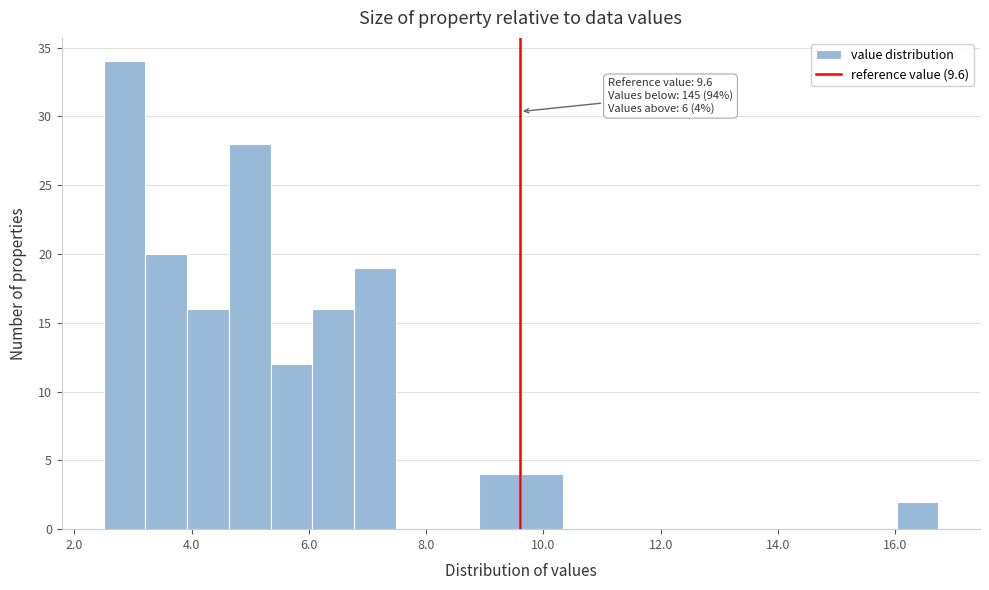

Around what value on the x-axis is the tallest bar? Give the approximate position of its centre, as read against the axis.

2.8